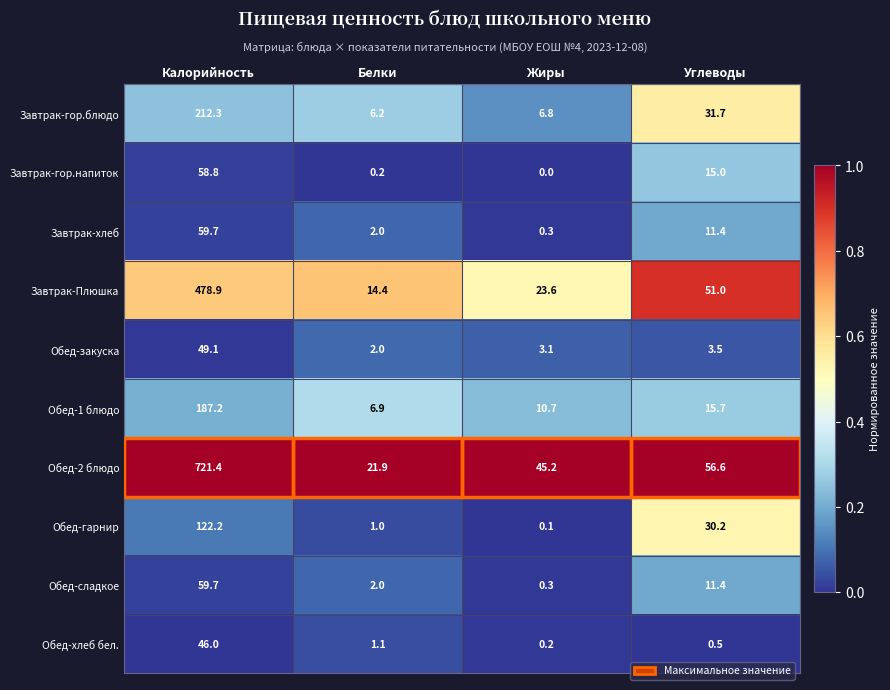

Rank the categories by Обед-сладкое value from highest to lowest.

Калорийность, Углеводы, Белки, Жиры